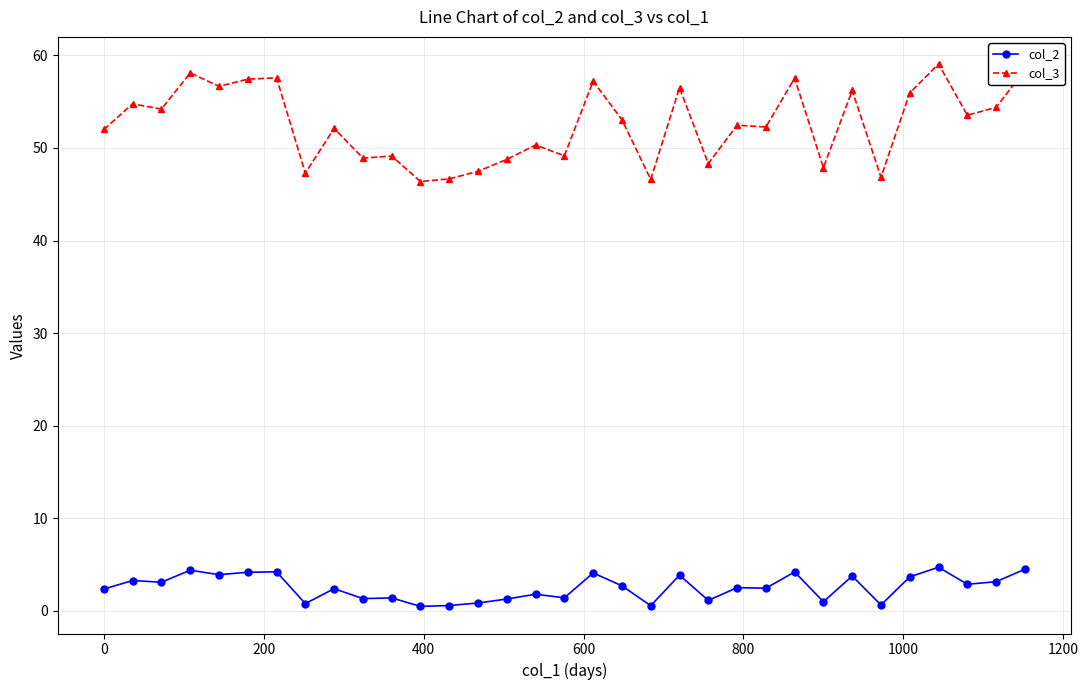

What is the difference between the second highest and minimum values in the col_2 series?

4.0